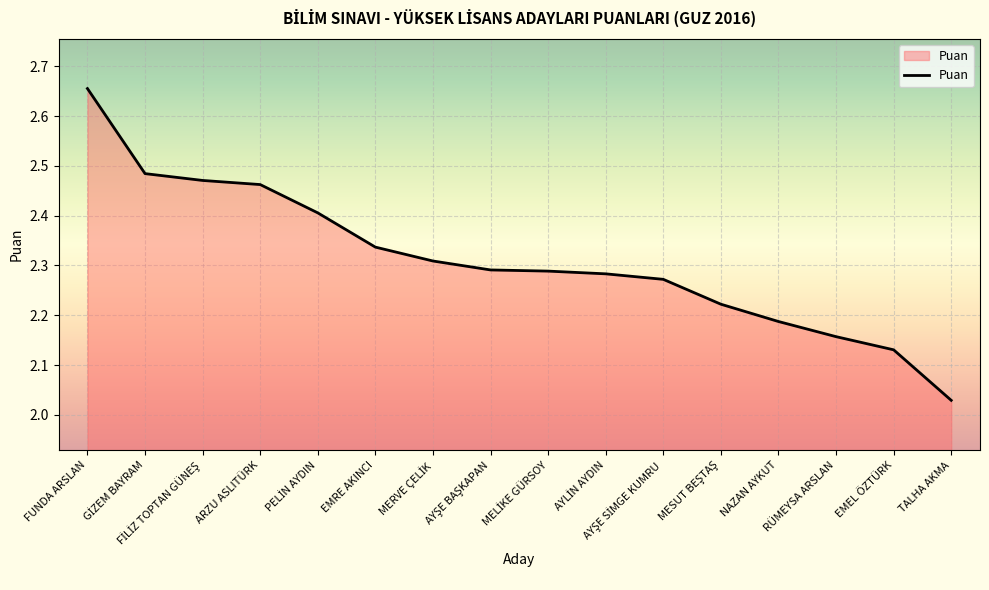

Which category has the highest value across all series?

FUNDA ARSLAN